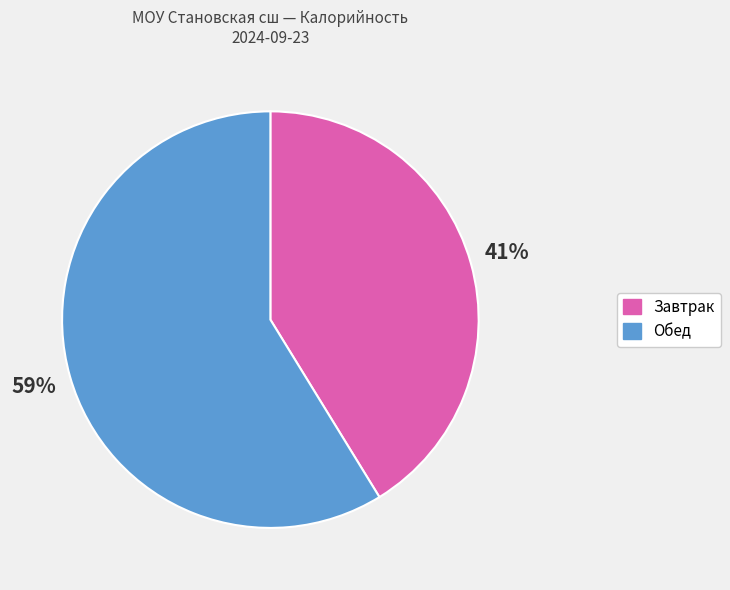

To the nearest percent, what is the average slice percentage?

50%